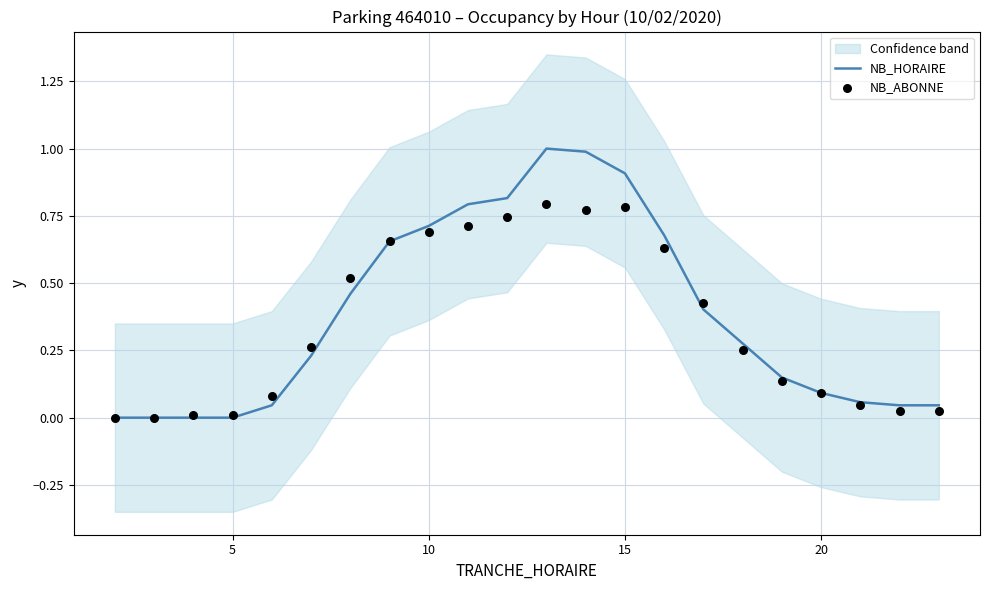

Which series has the largest total across all categories?

NB_HORAIRE